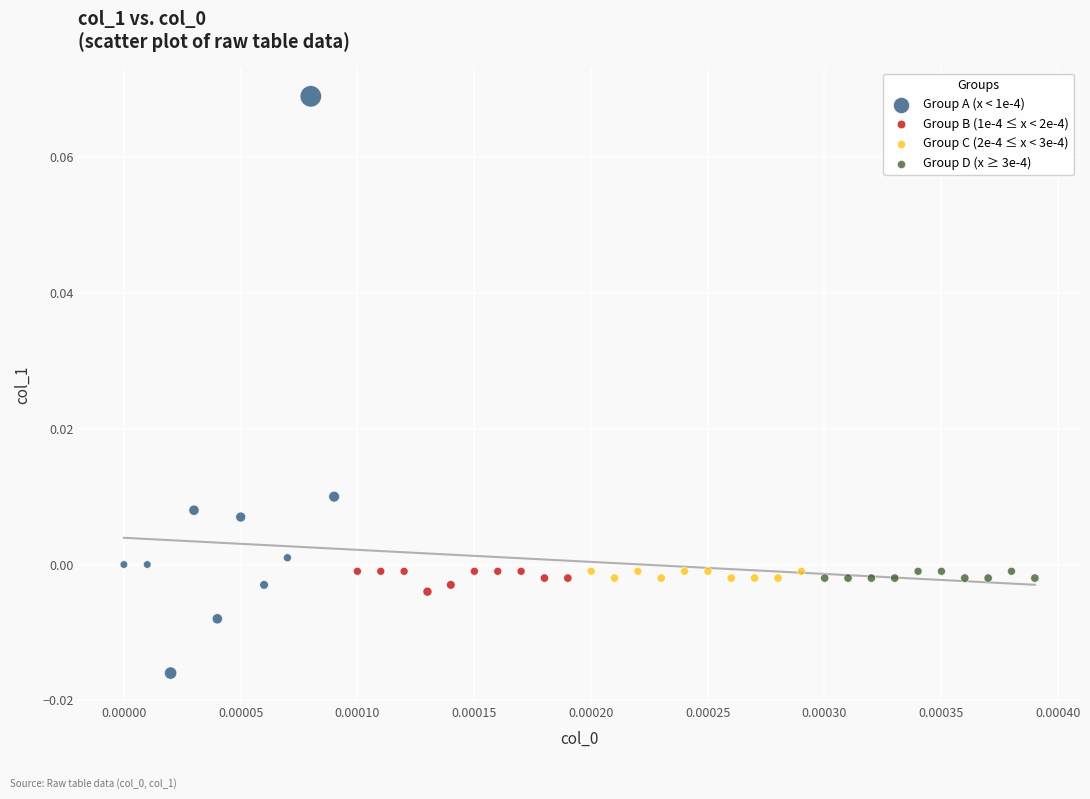

Which series contains the lowest Y value?

Group A (x < 1e-4)